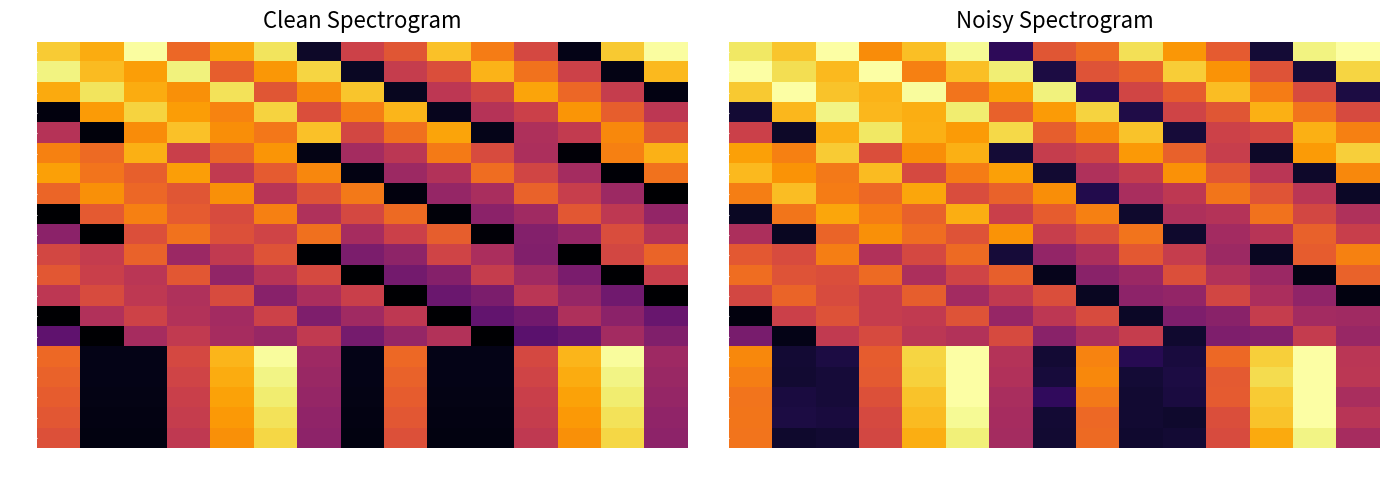

The value of R19 at 7970 is 7882.6. True or false?

False